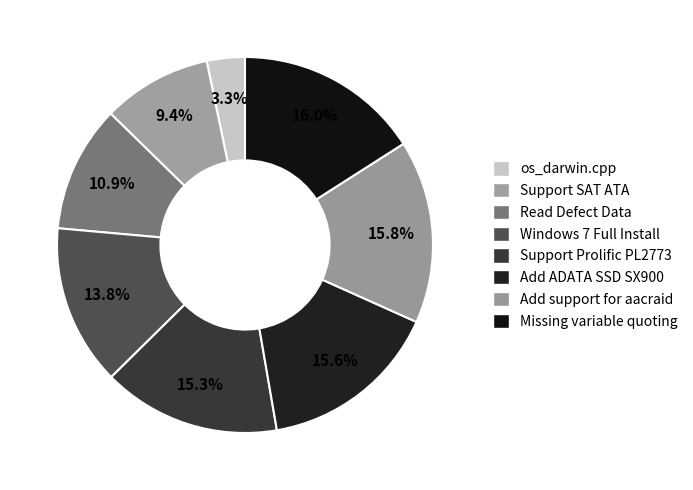

Does Add support for aacraid represent more than half of the total?

No